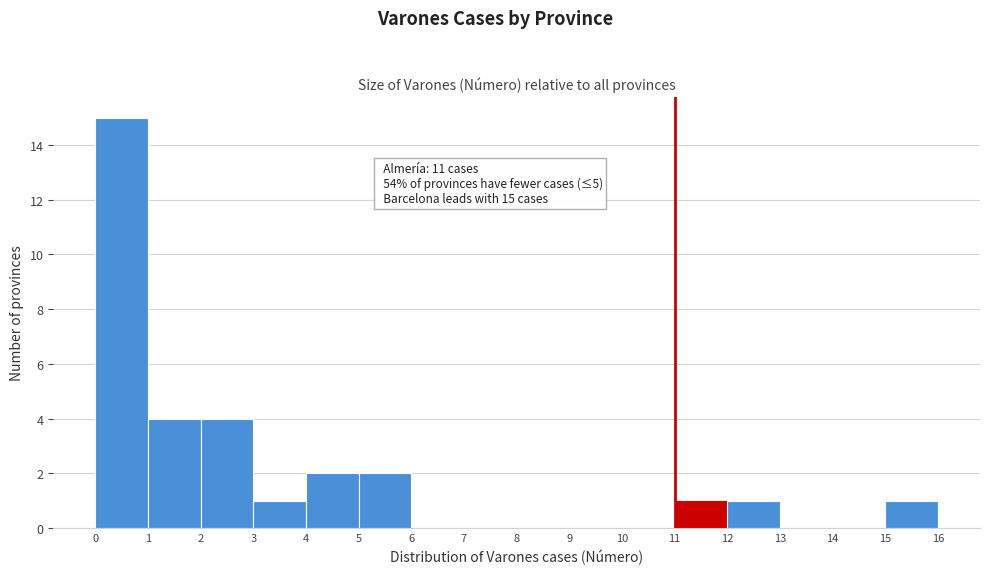

Which range on the x-axis has the tallest bar?

0 to 1